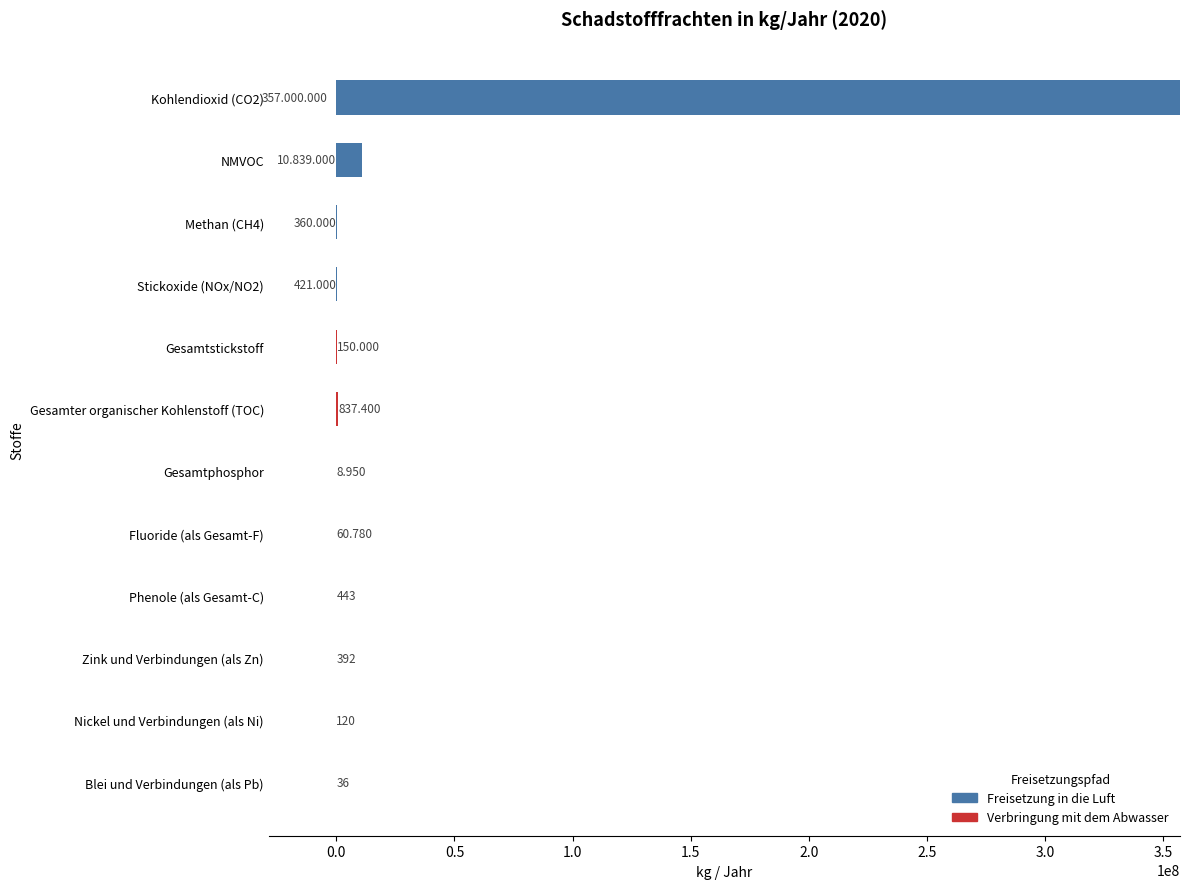

How many data points does each series have?

12